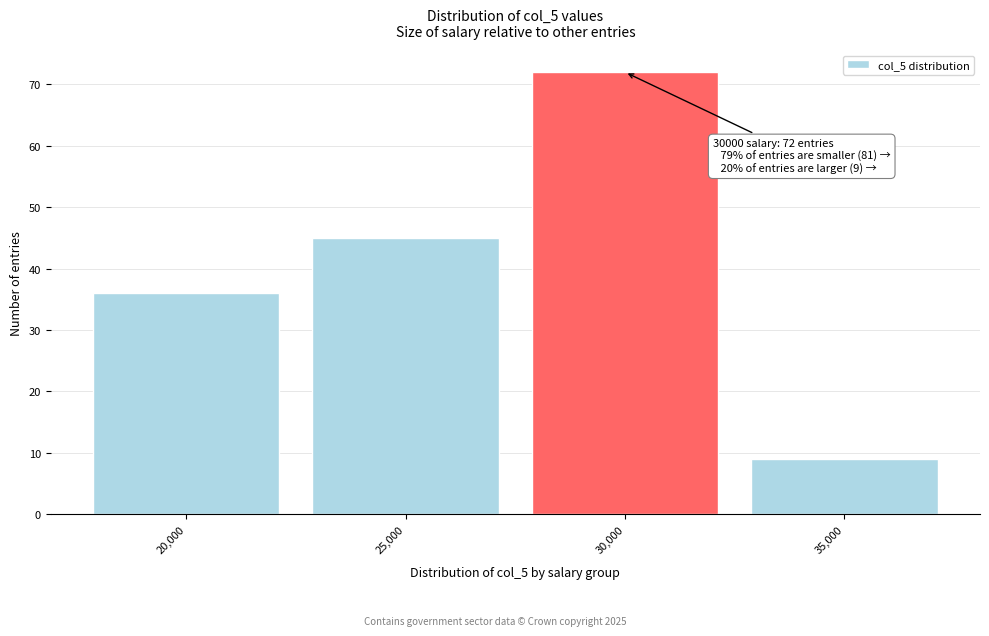

Which range on the x-axis has the tallest bar?

27500 to 32500